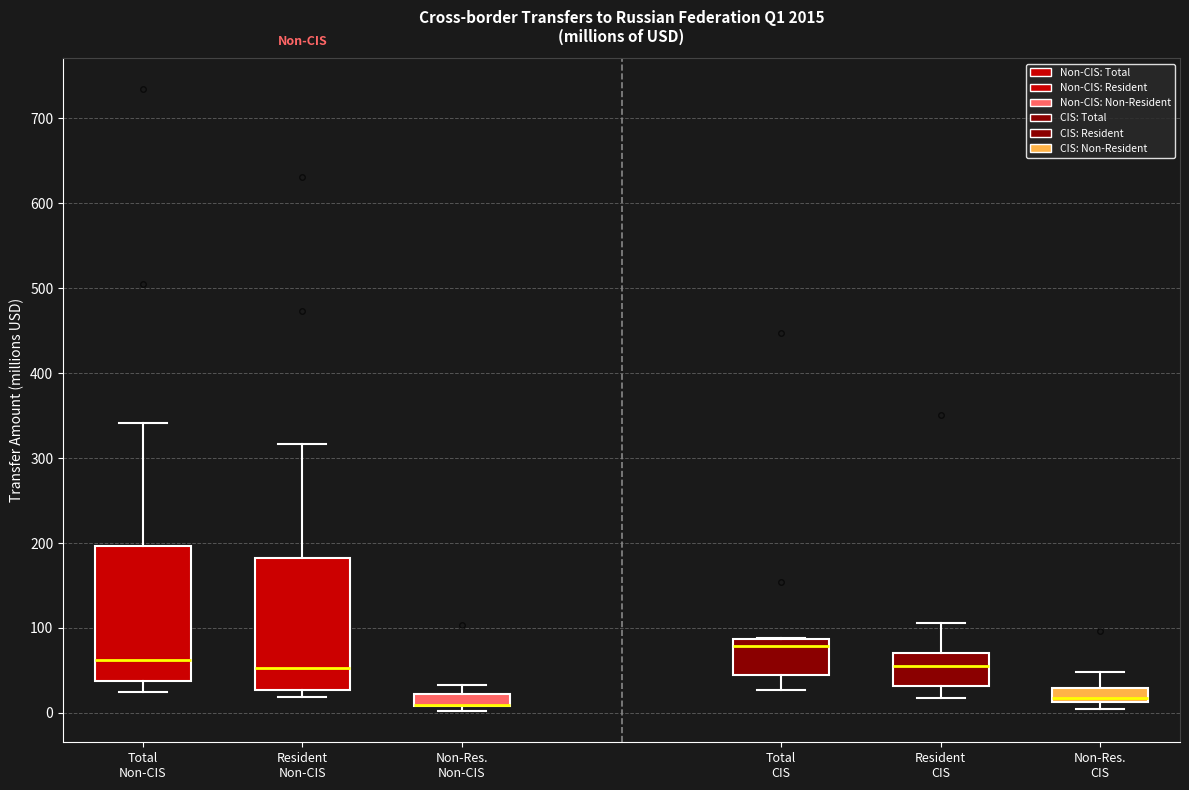

Where is the lower edge of the box for Non-Res. CIS on the y-axis? The values are not printed on the chart, so give them approximately, as read against the axis.

10